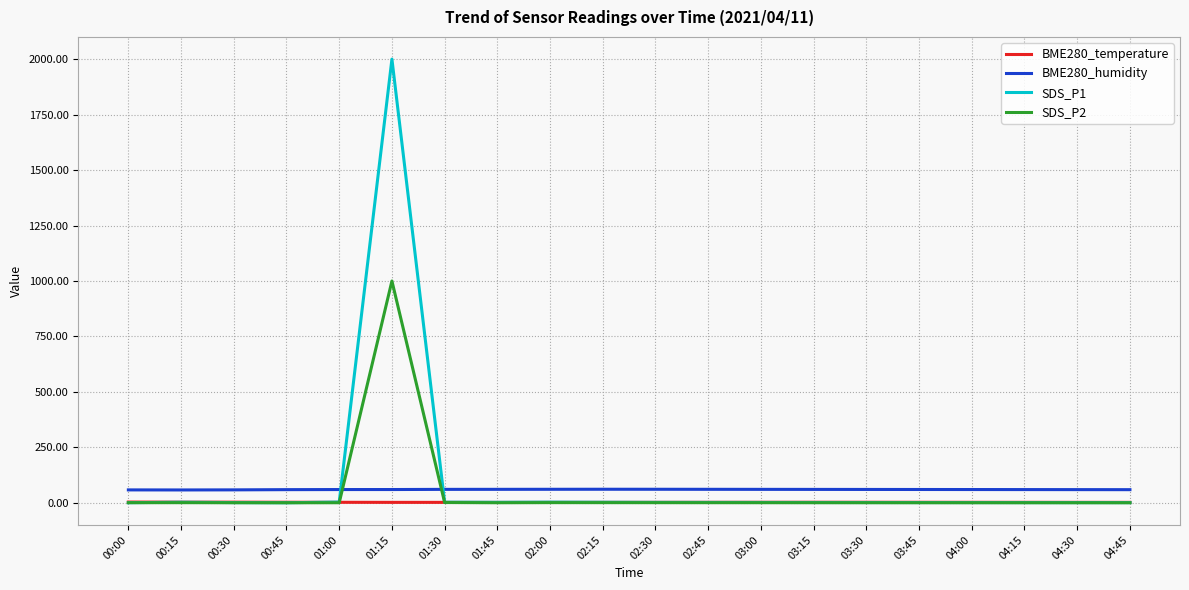

Is it true that SDS_P2 equals 0.6 at 00:00?

True